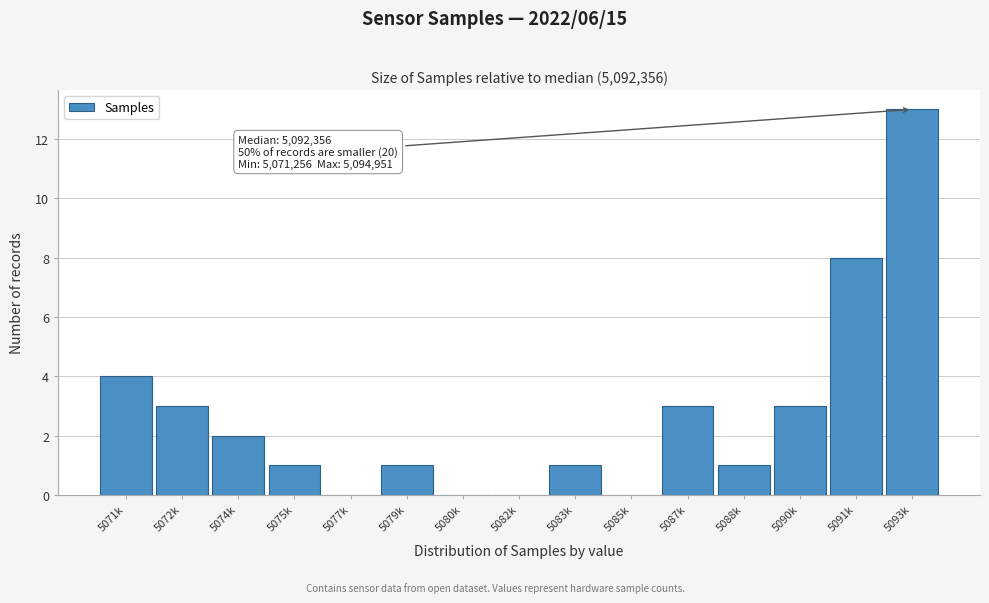

Reading left to right, list all the values displayed in this chart.

5071k=4	5072k=3	5074k=2	5075k=1	5077k=0	5079k=1	5080k=0	5082k=0	5083k=1	5085k=0	5087k=3	5088k=1	5090k=3	5091k=8	5093k=13